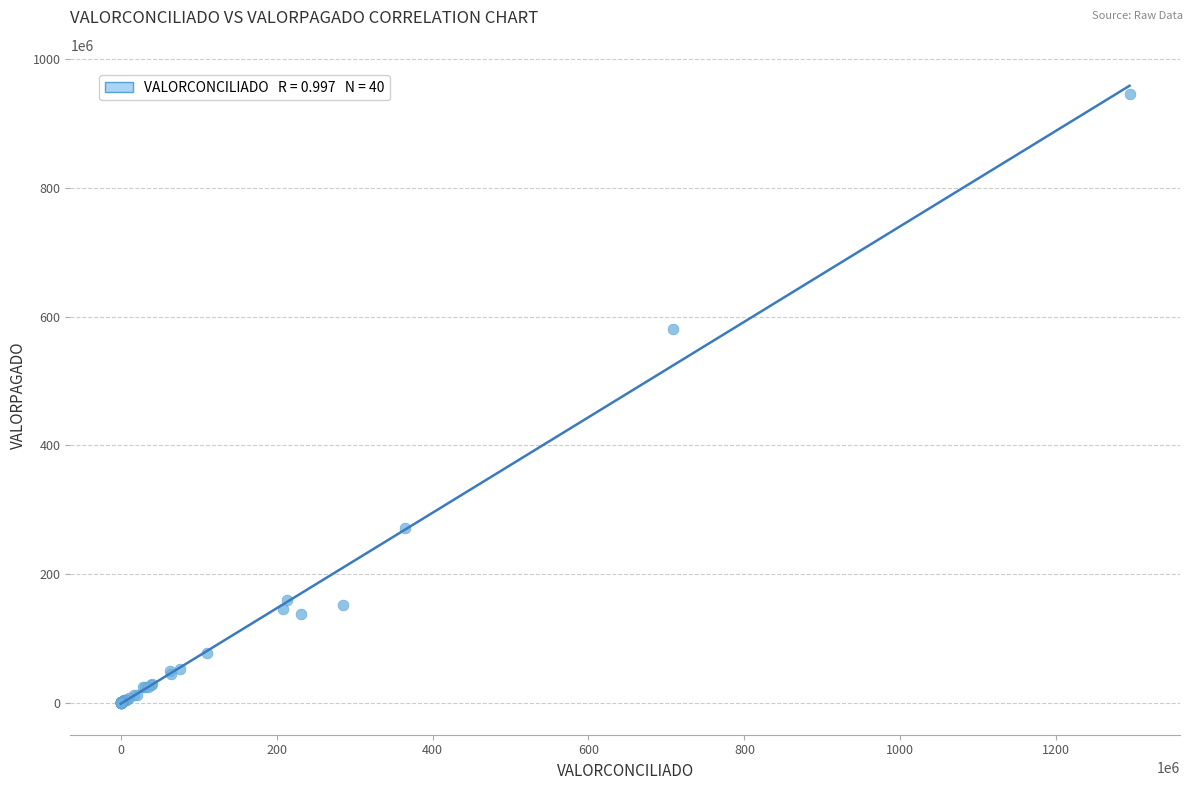

What Y value in the scatter plot is closest to 473043588?

580889658